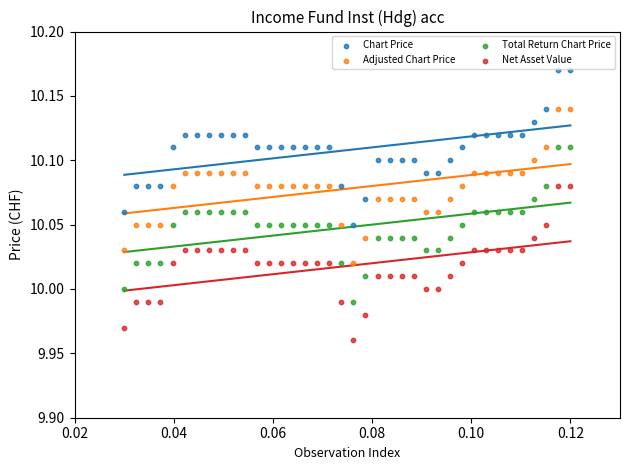

What are all the series names shown in the legend?

Chart Price, Adjusted Chart Price, Total Return Chart Price, Net Asset Value